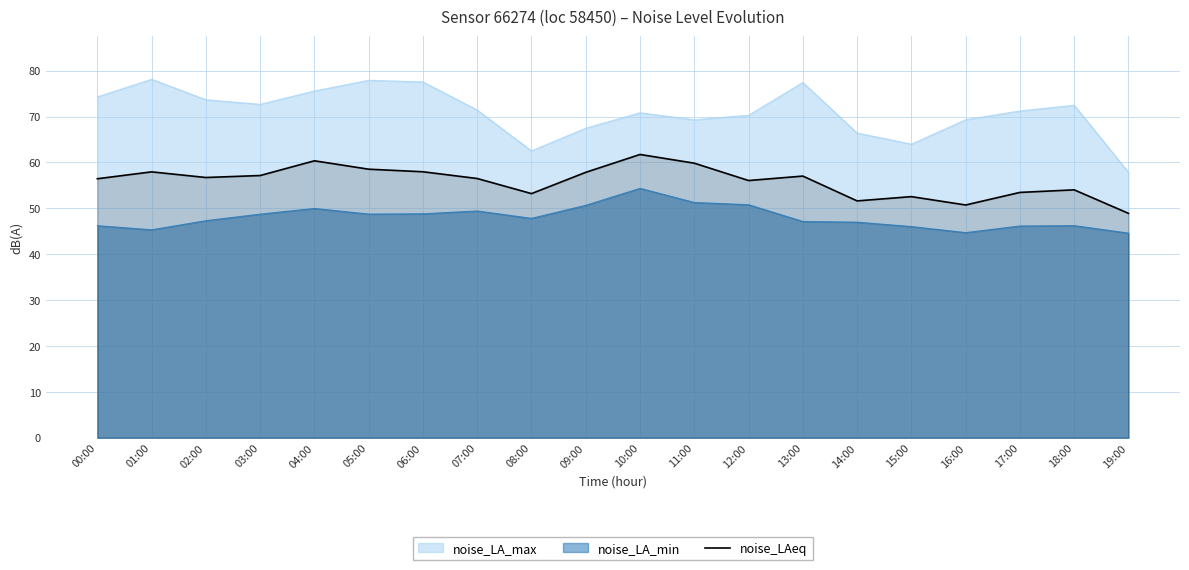

Rank the series by their average value, from highest to lowest.

noise_LA_max, noise_LAeq, noise_LA_min